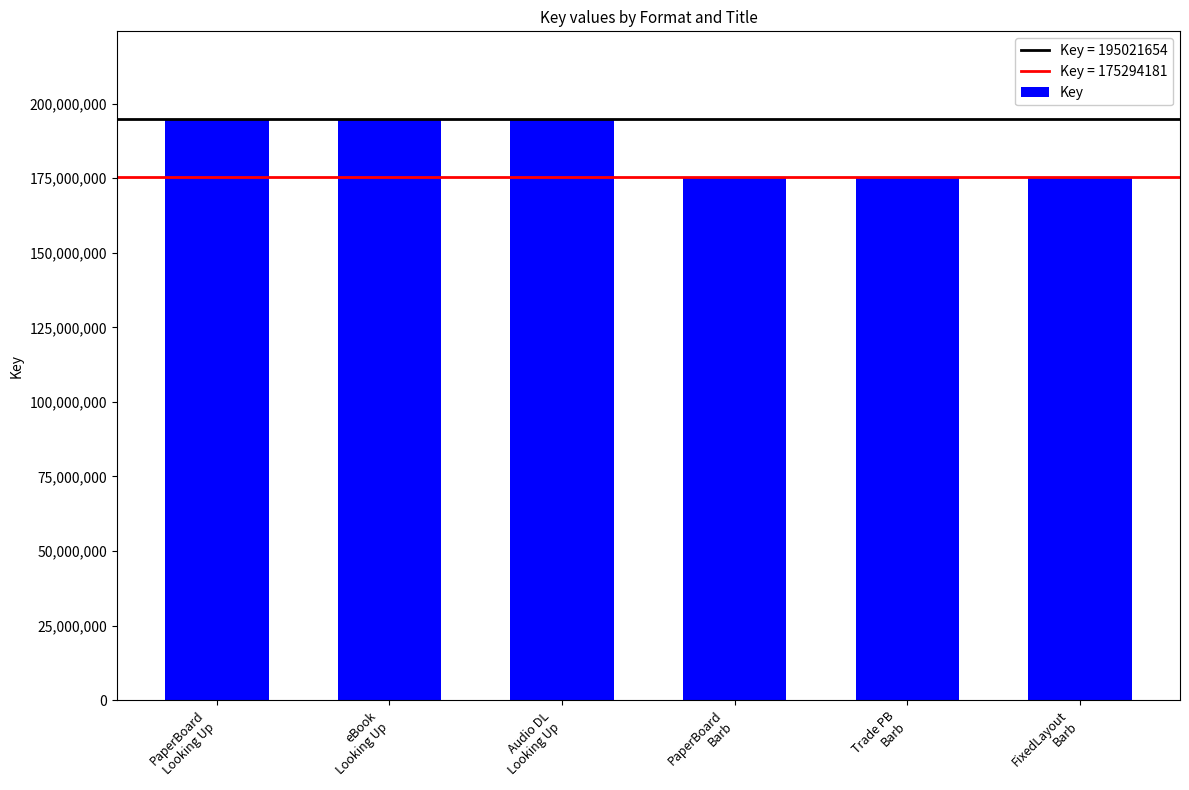

How many data points are less than 195021654?

3